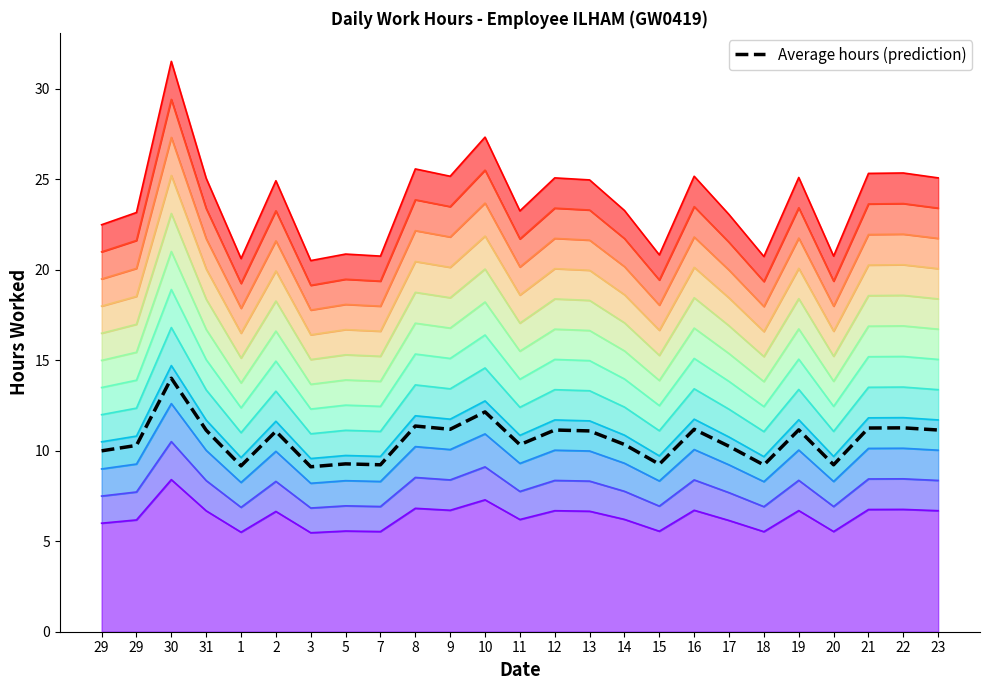

Between 14 and 29, which is larger?

14